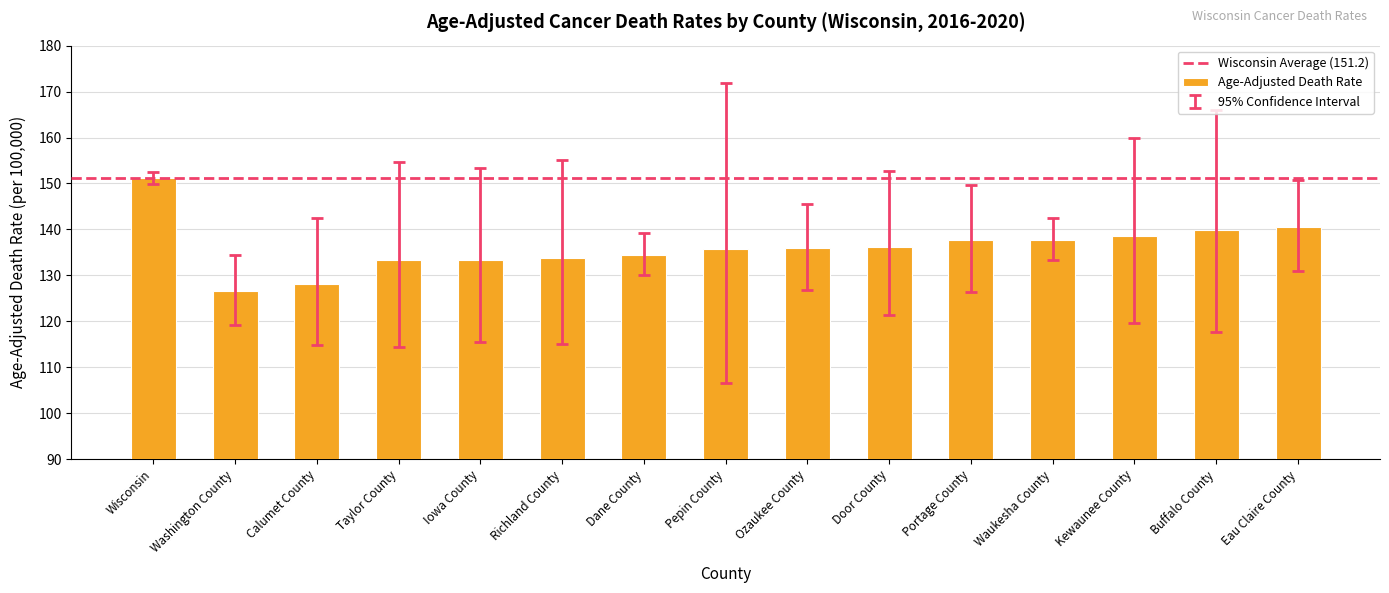

Between Door County and Taylor County, which is larger?

Door County